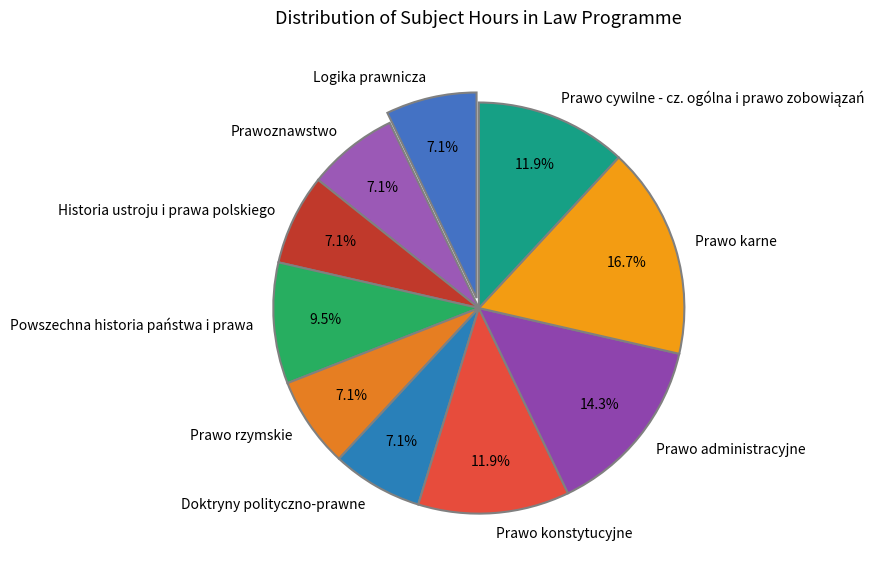

Which slice is the largest?

Prawo karne